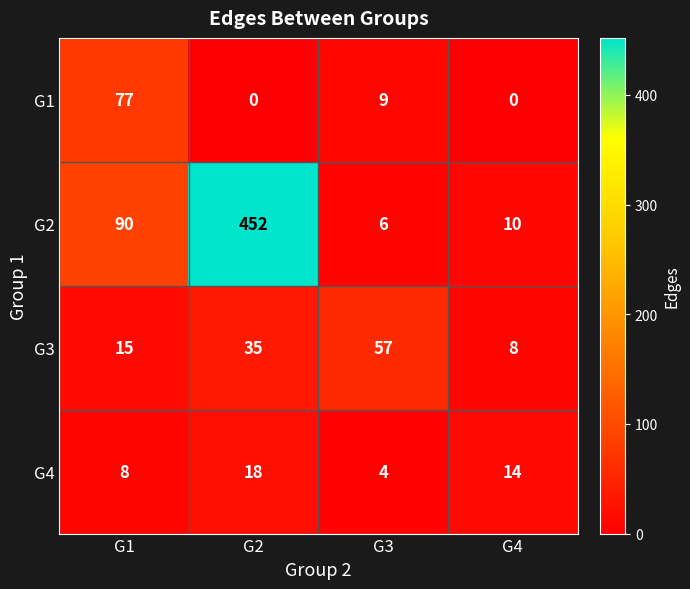

Reading left to right, transcribe all the data shown in this chart.

G1: 77	0	9	0
G2: 90	452	6	10
G3: 15	35	57	8
G4: 8	18	4	14